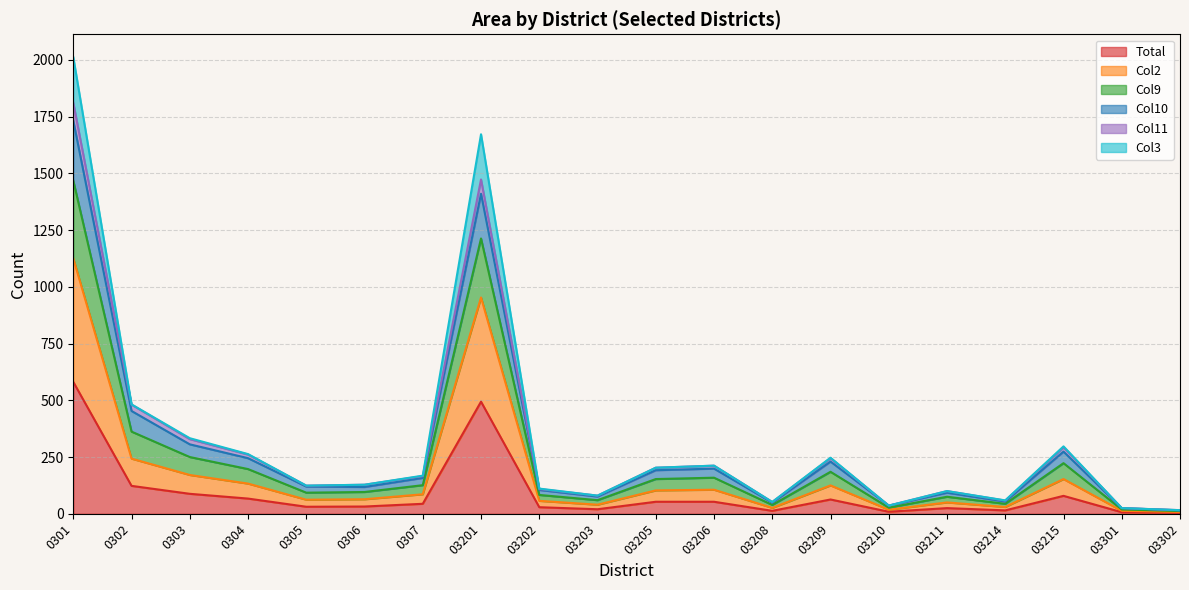

Which category has the highest value in the Total series?

0301